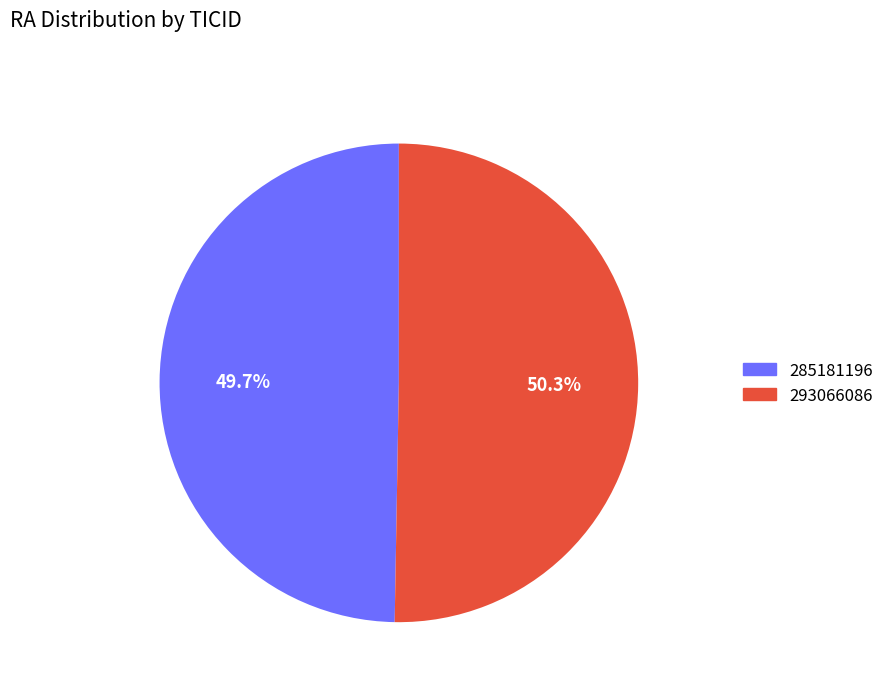

How many slices are in this pie chart?

2